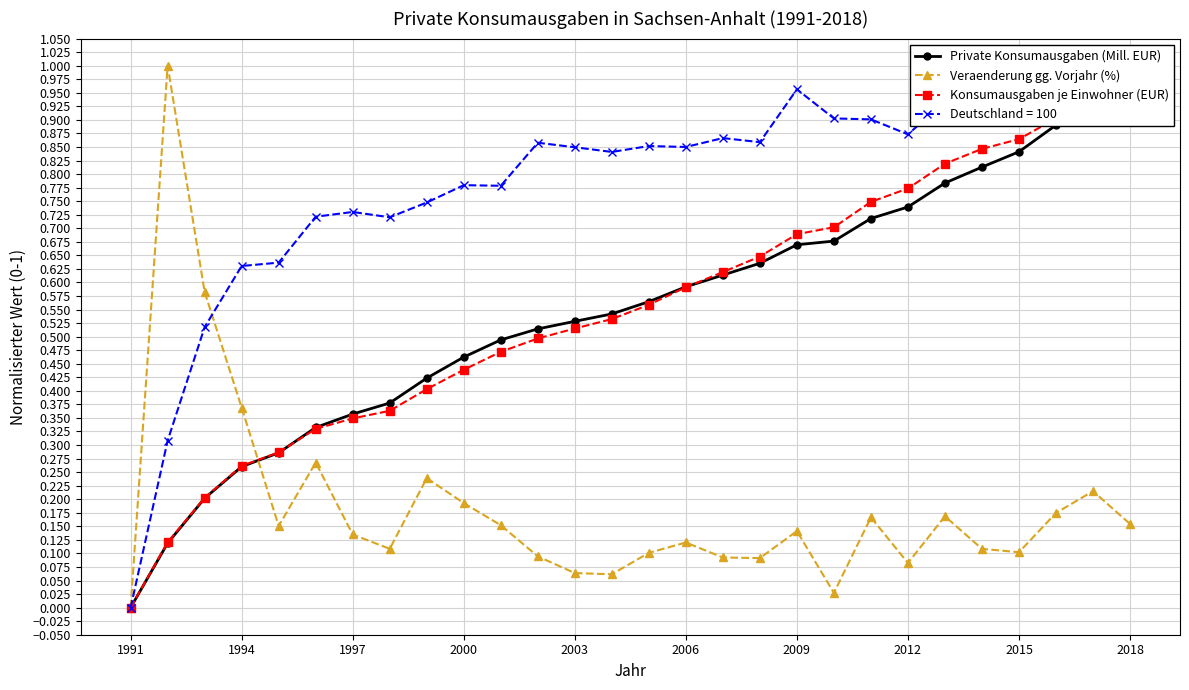

How many values in the Veraenderung gg. Vorjahr (%) series exceed 0?

27